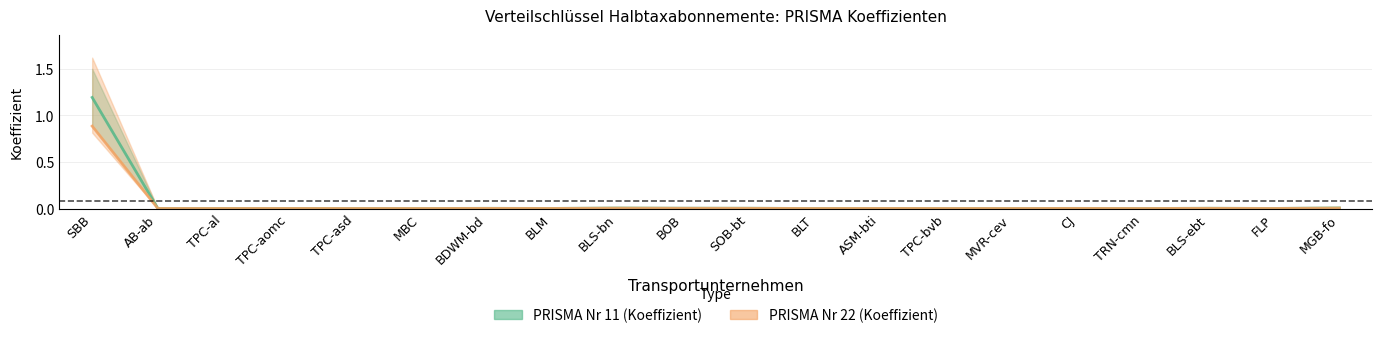

Reading right to left, what are all the values shown in this chart?

PRISMA Nr 11 (Koeffizient): MGB-fo=0.0	FLP=0.0	BLS-ebt=0.0	TRN-cmn=0.0	CJ=0.0	MVR-cev=0.0	TPC-bvb=0.0	ASM-bti=0.0	BLT=0.0	SOB-bt=0.0	BOB=0.0	BLS-bn=0.0	BLM=0.0	BDWM-bd=0.0	MBC=0.0	TPC-asd=0.0	TPC-aomc=0.0	TPC-al=0.0	AB-ab=0.0	SBB=1.2
PRISMA Nr 22 (Koeffizient): MGB-fo=0.0	FLP=0.0	BLS-ebt=0.0	TRN-cmn=0.0	CJ=0.0	MVR-cev=0.0	TPC-bvb=0.0	ASM-bti=0.0	BLT=0.0	SOB-bt=0.0	BOB=0.0	BLS-bn=0.0	BLM=0.0	BDWM-bd=0.0	MBC=0.0	TPC-asd=0.0	TPC-aomc=0.0	TPC-al=0.0	AB-ab=0.0	SBB=0.9